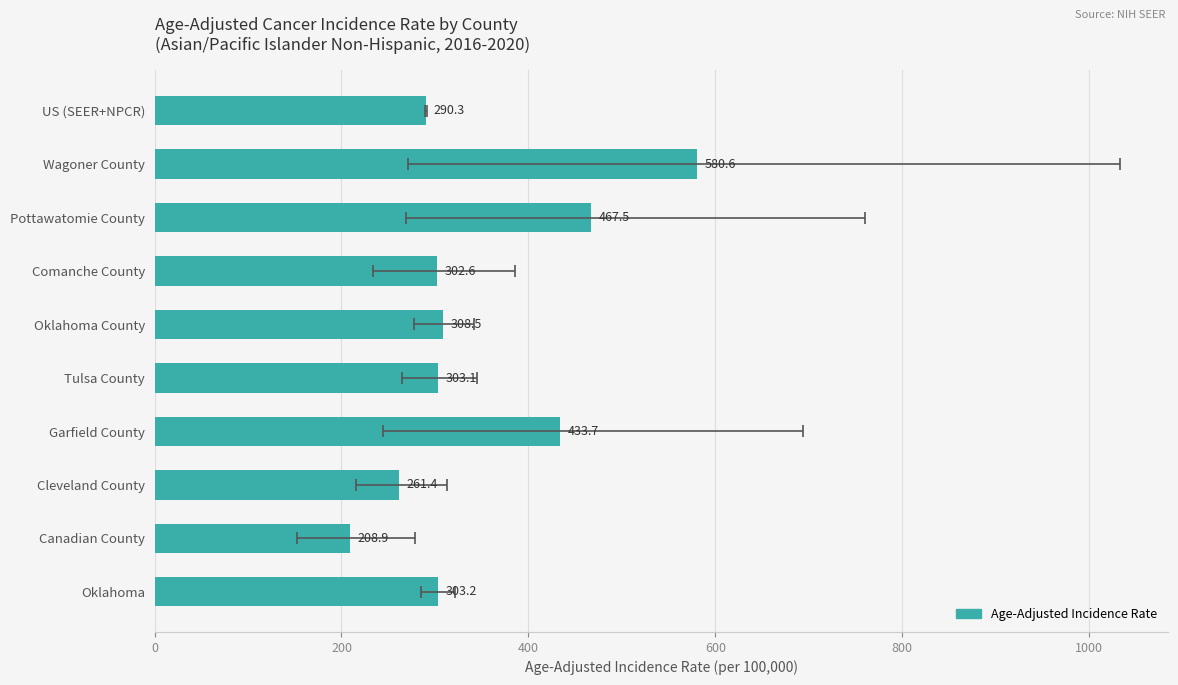

How many series are shown in this chart?

1